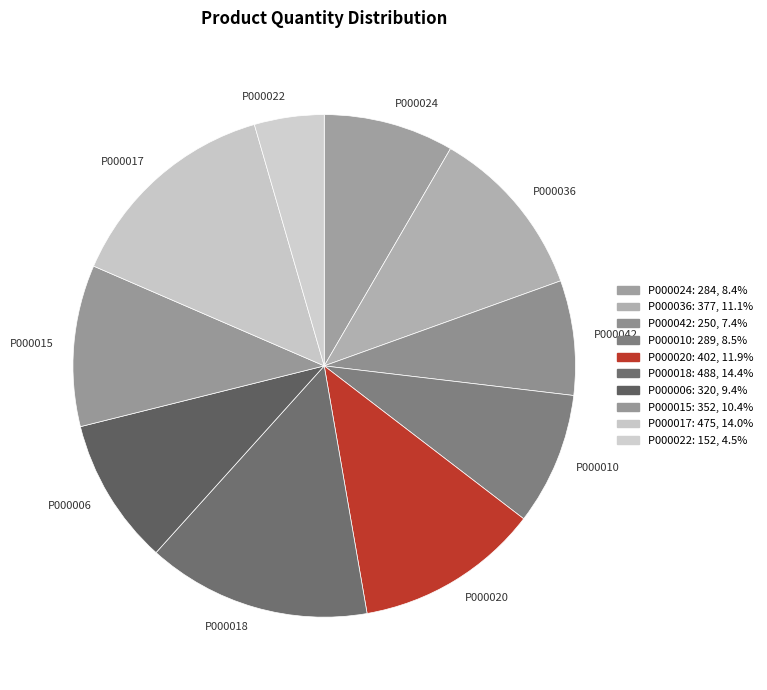

The P000017 slice represents 14% of the pie. True or false?

True